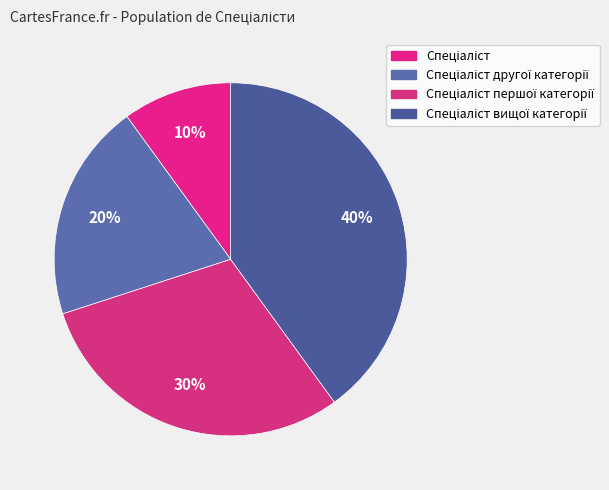

How much of the chart is everything except Спеціаліст першої категорії?

70.0%